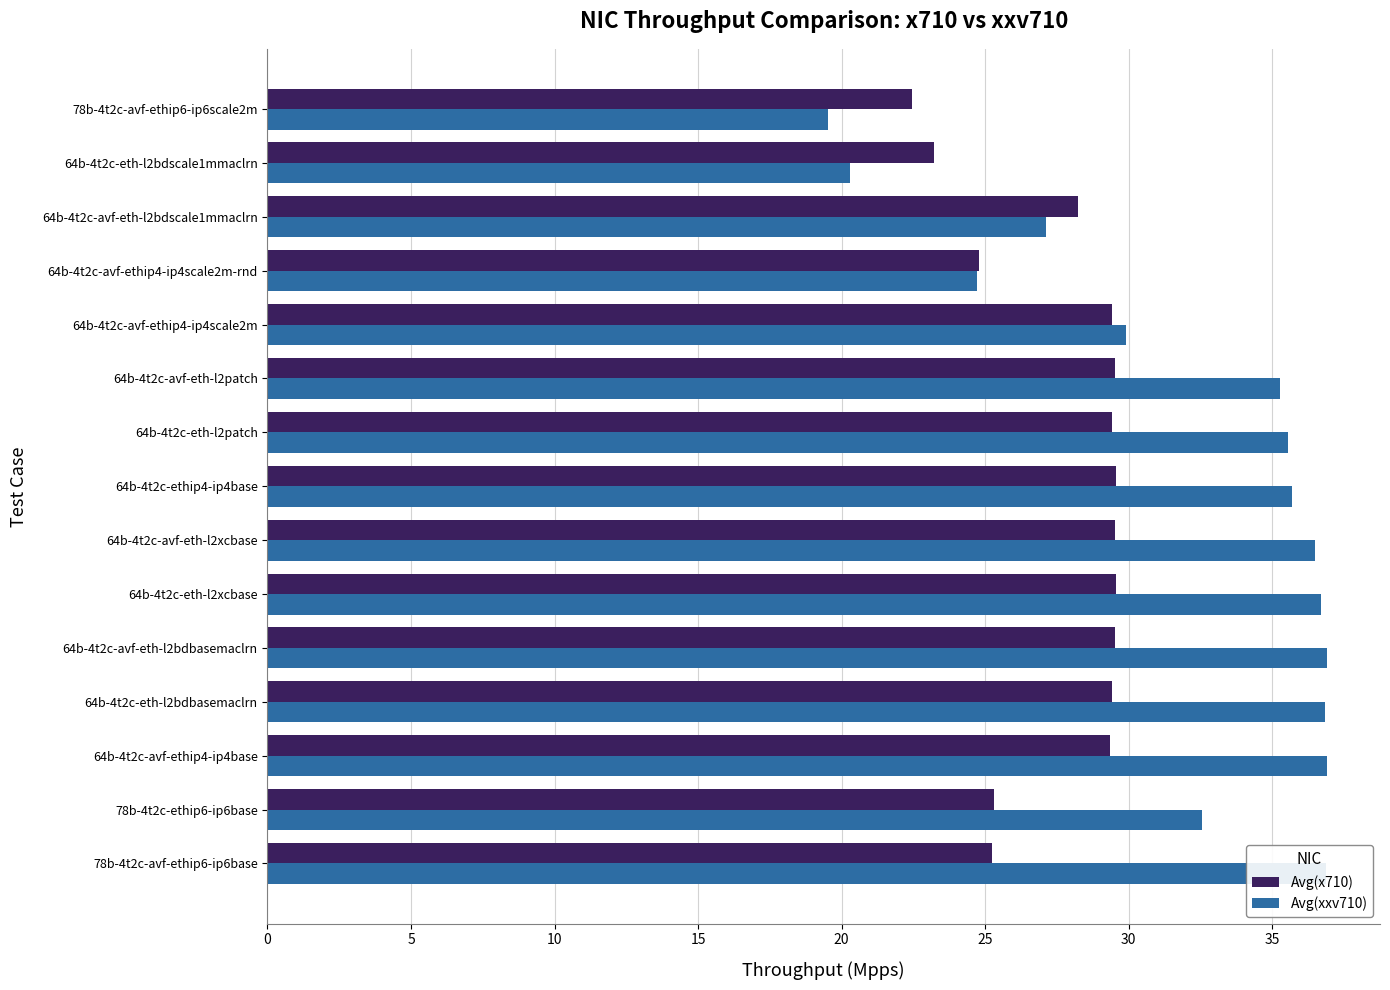

True or false: Avg(xxv710) has a value of 12.1 at 64b-4t2c-avf-eth-l2bdscale1mmaclrn.

False